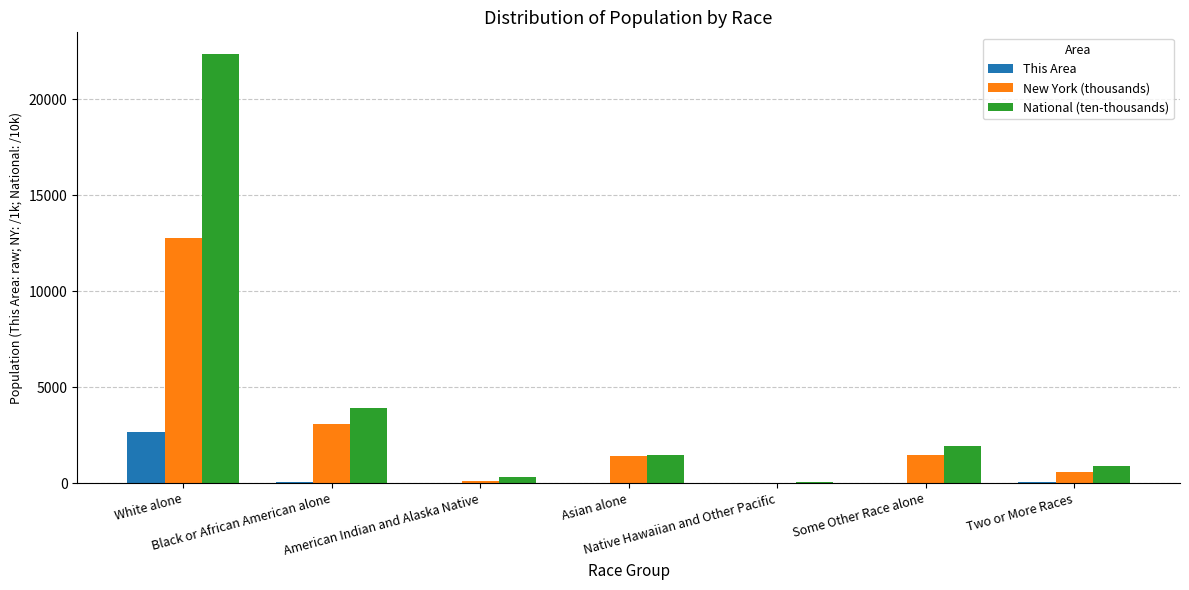

How many groups of bars are there?

7